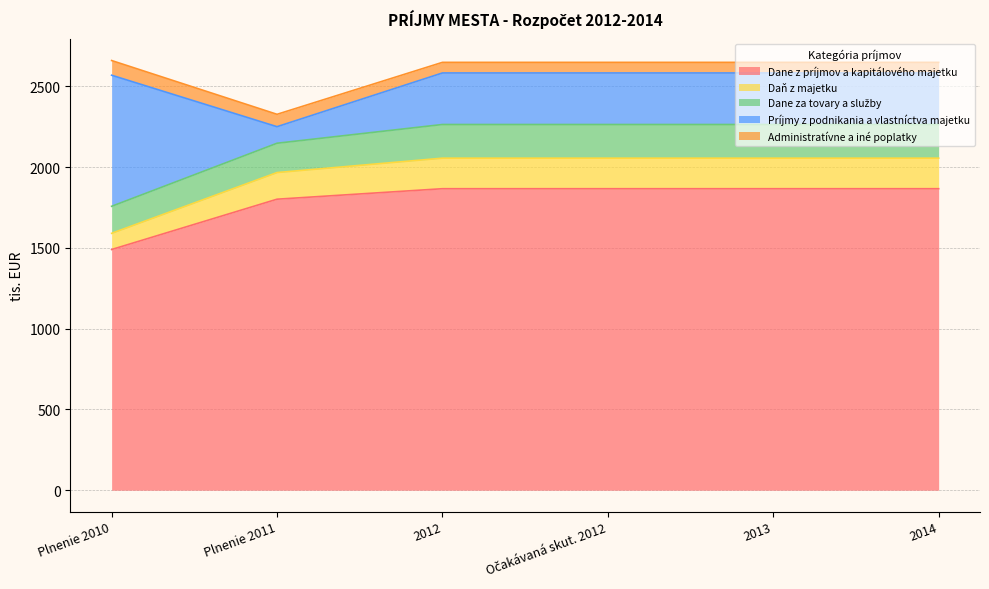

What is the label of the 4th point from the right?

2012